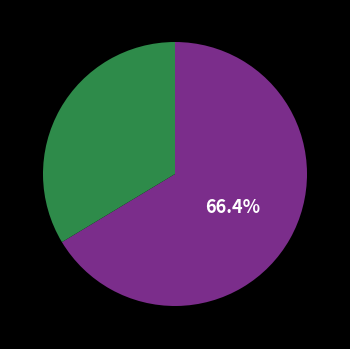

Is there any slice that represents more than half of the pie?

Yes